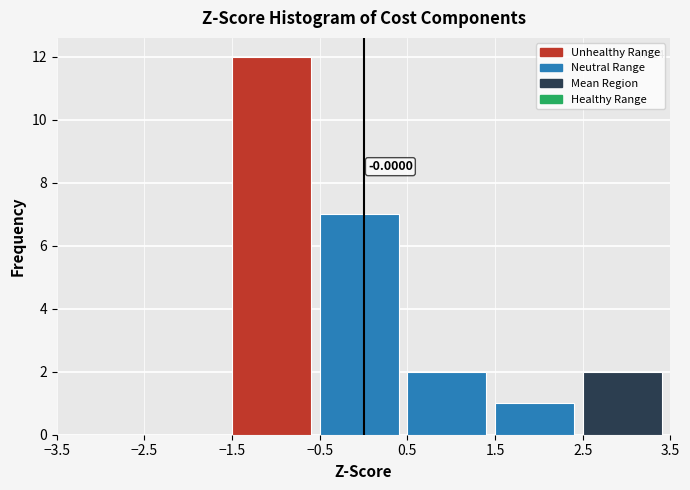

Which range on the x-axis has the tallest bar?

-1.5 to -0.5